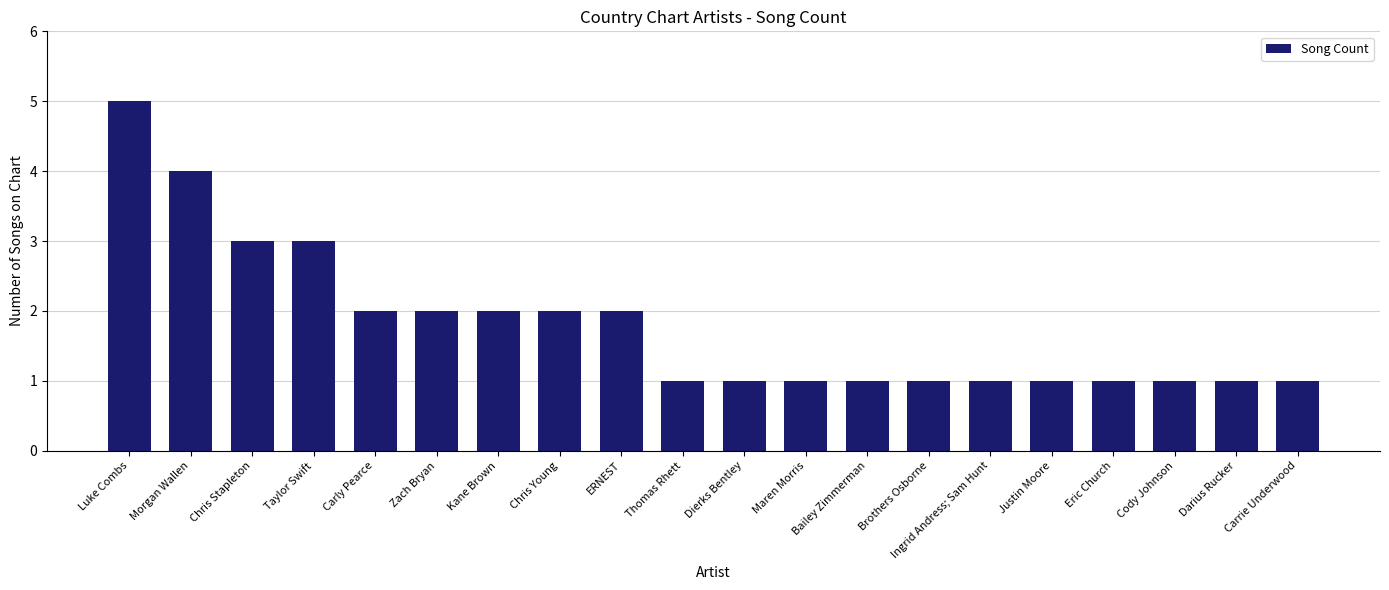

What is the approximate value at Luke Combs?

5